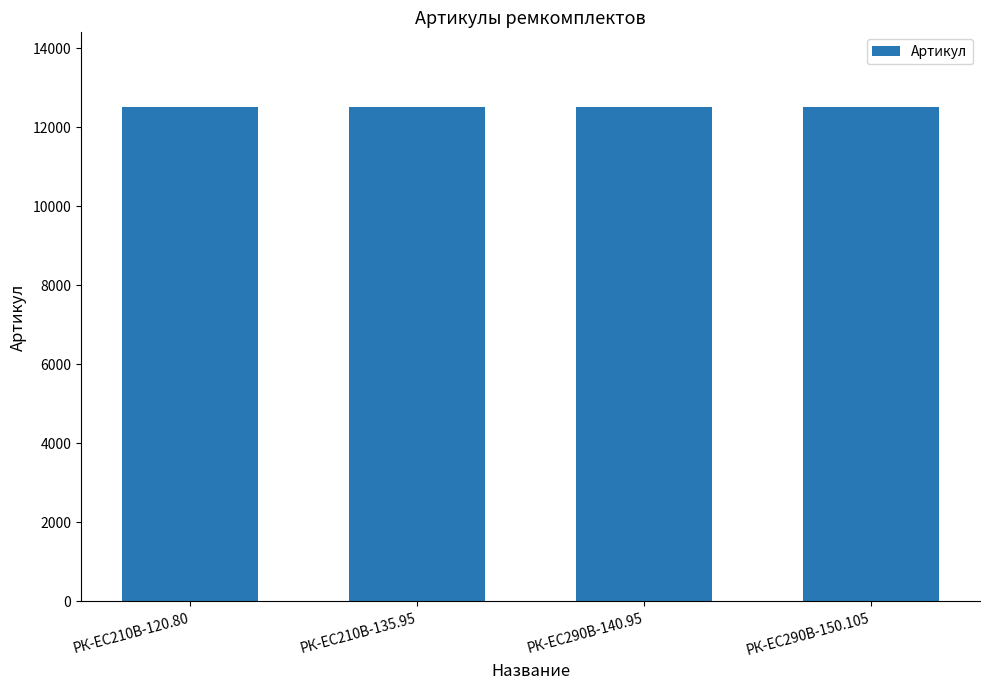

Are the bars grouped side by side (vs. stacked)?

No